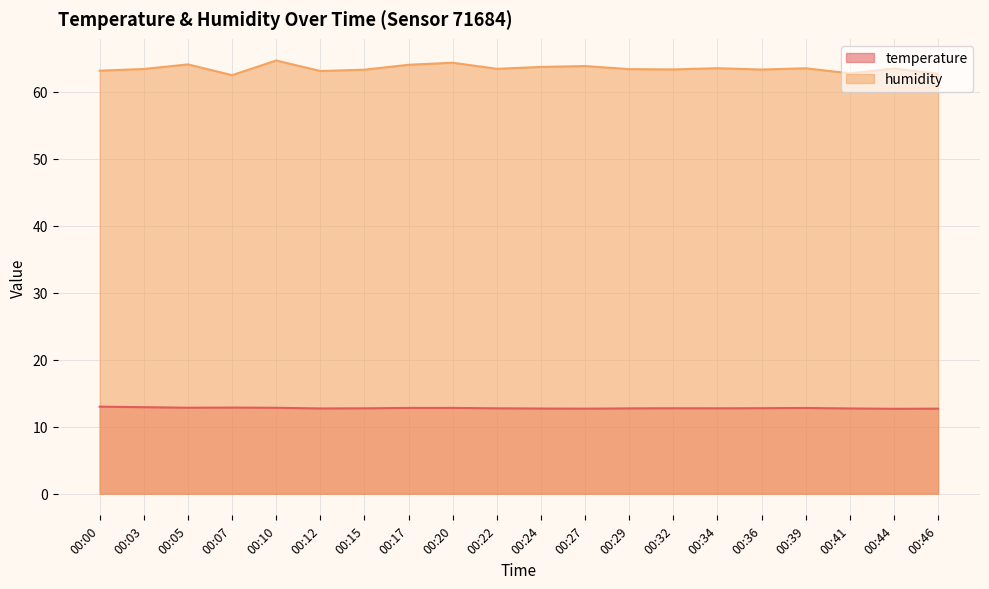

At which category does the chart reach its peak across all series?

00:10